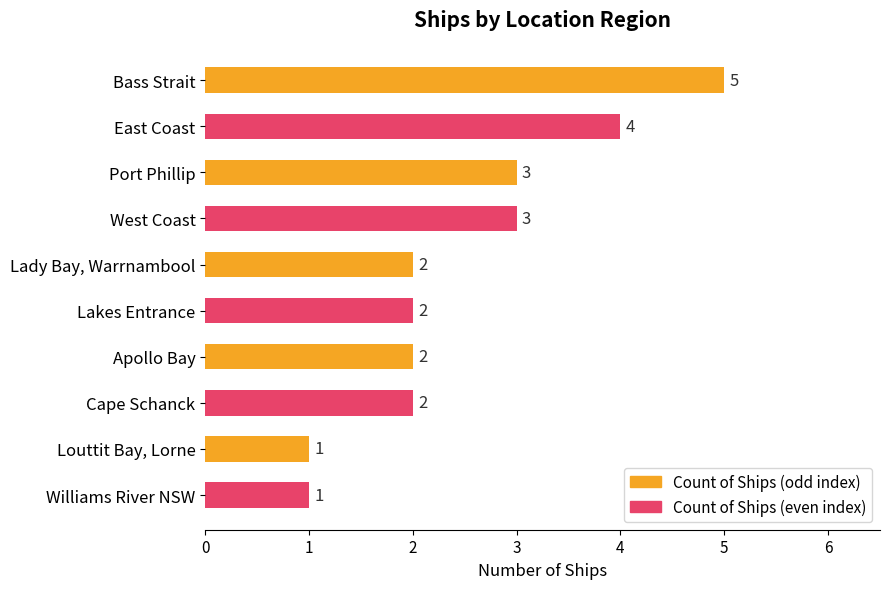

At which category does the chart reach its peak across all series?

Bass Strait